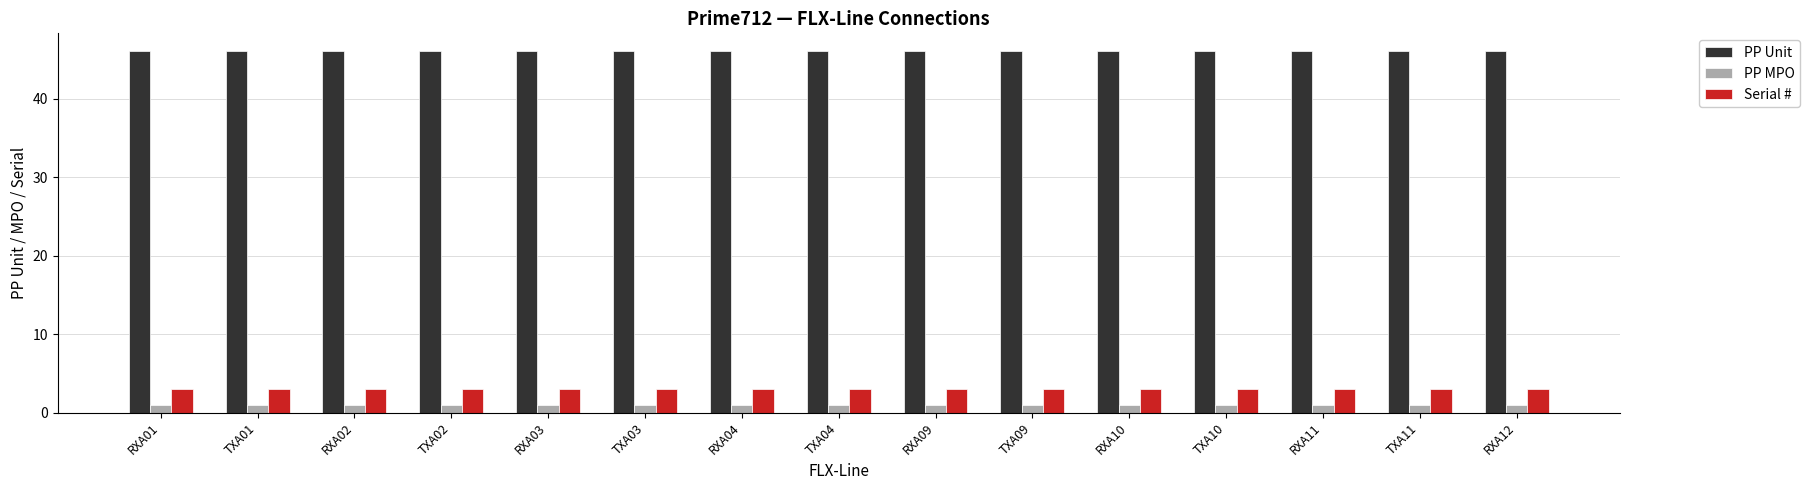

What is the label of the 2nd bar from the left?

TXA01